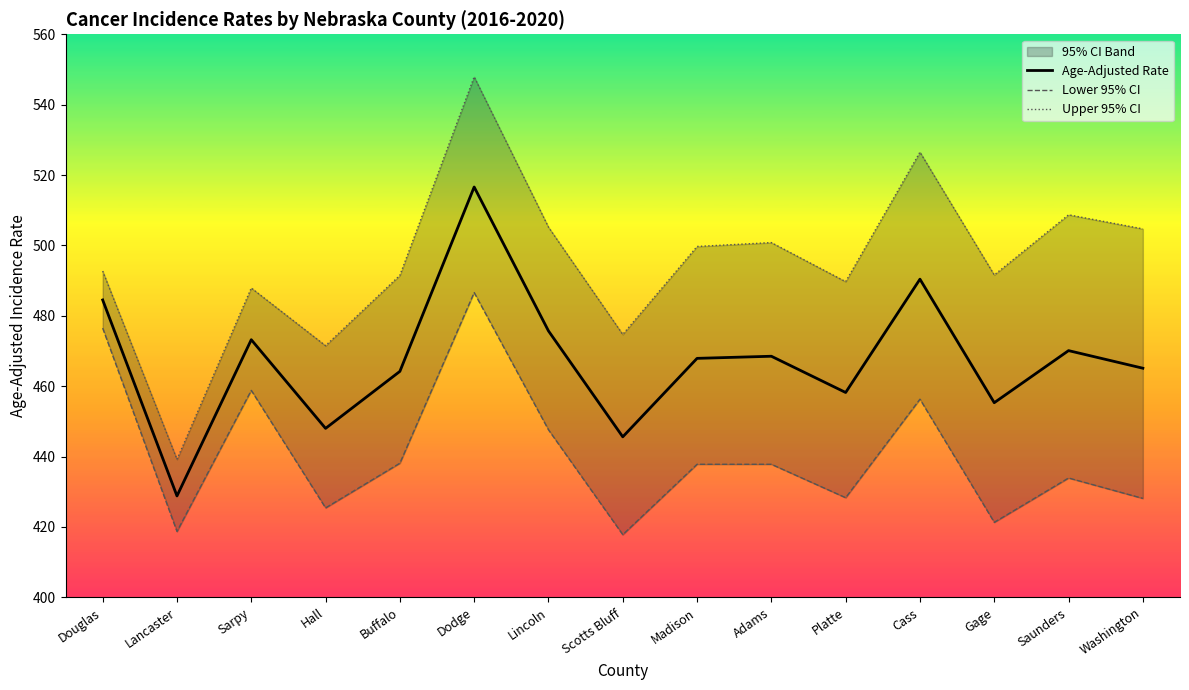

True or false: Upper 95% CI and Lower 95% CI intersect in this chart.

False